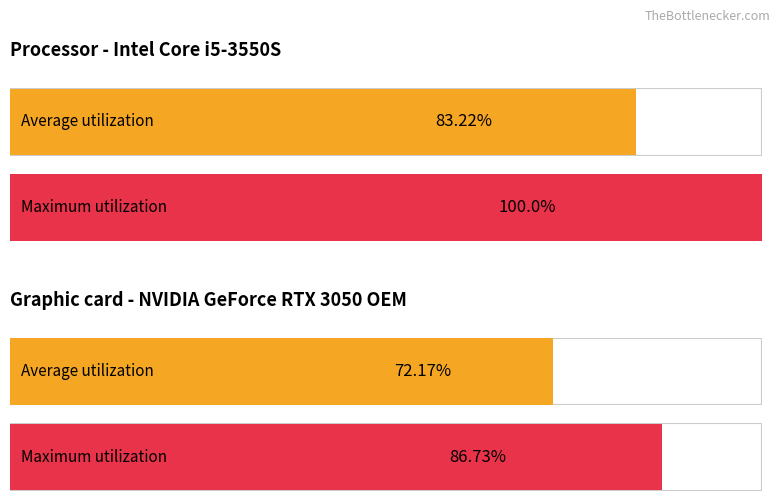

What is the sum of all Maximum utilization values?

186.7